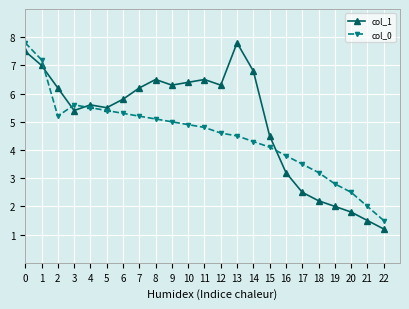

What is the difference between the highest and lowest values at 12?

1.7